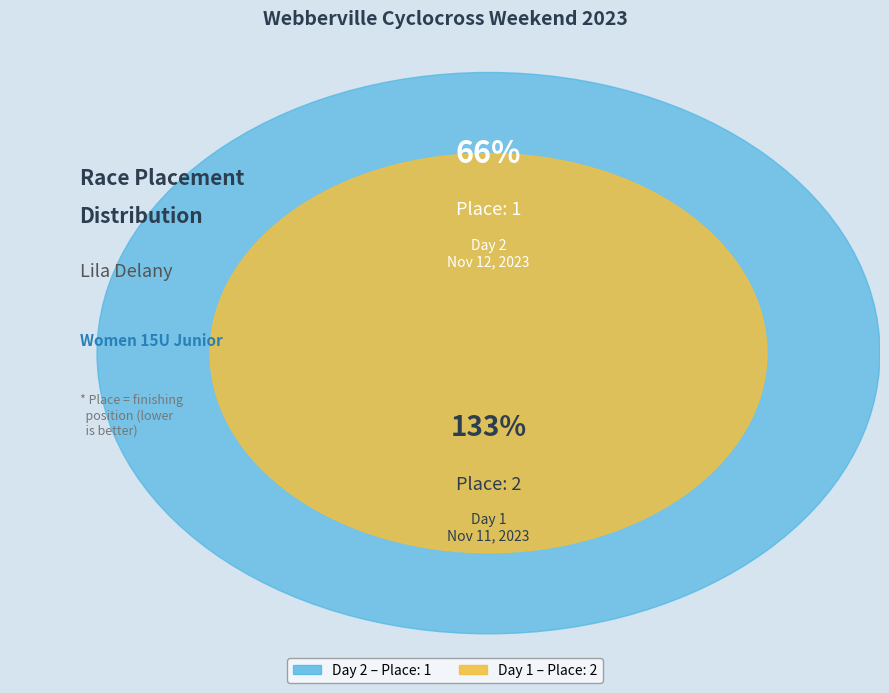

Rank the categories by value from highest to lowest.

2023 Webberville Cyclocross Weekend Day 1 - Women 15U Junior, 2023 Webberville Cyclocross Weekend Day 2 - Women 15U Junior